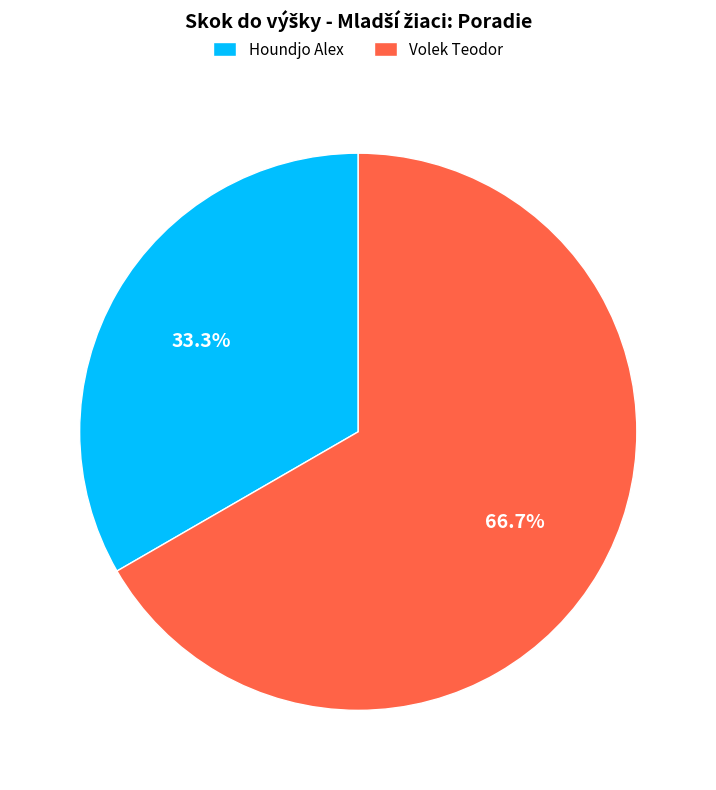

Rank the categories by value from highest to lowest.

Volek Teodor, Houndjo Alex